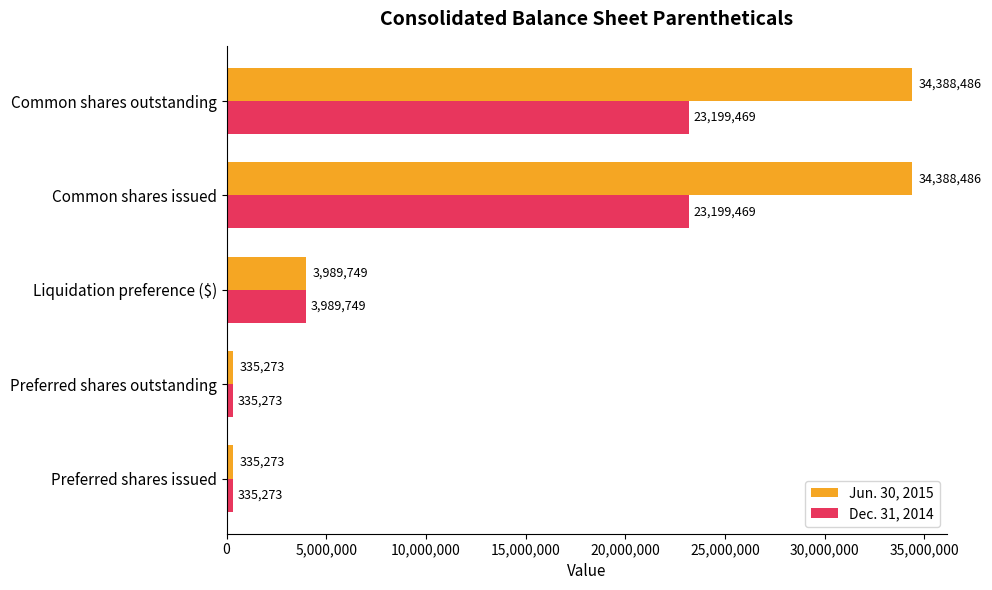

Rank the series by their average value, from lowest to highest.

Dec. 31, 2014, Jun. 30, 2015